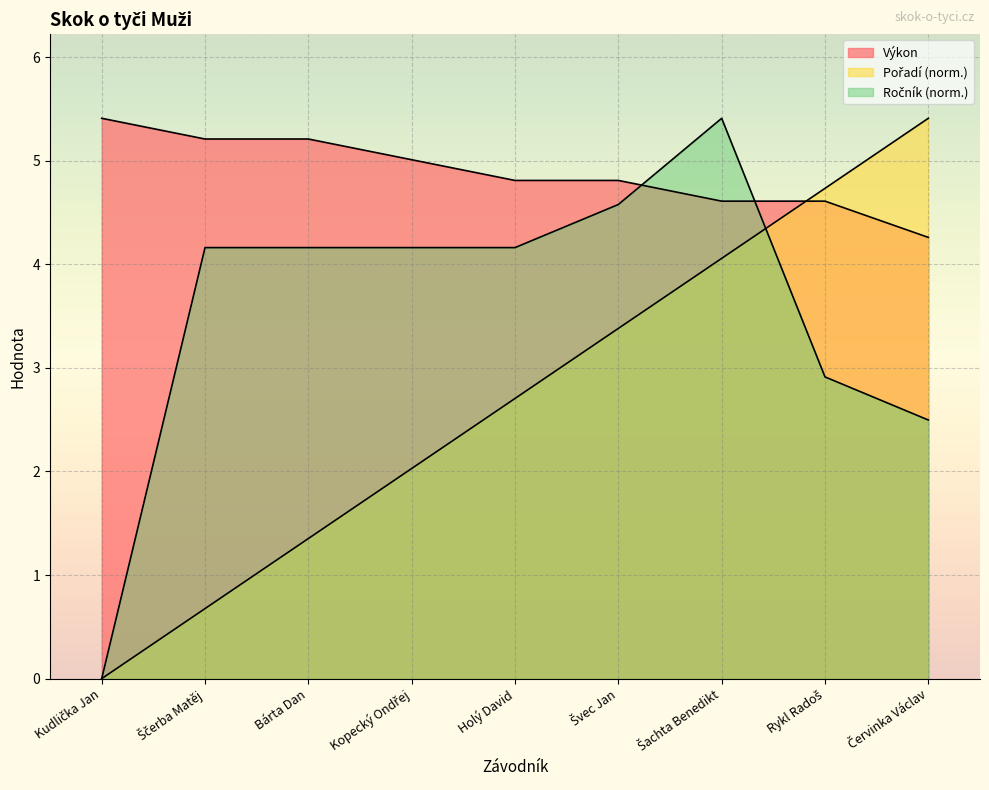

Which series ends up on top after the final intersection of Výkon and Pořadí?

Pořadí